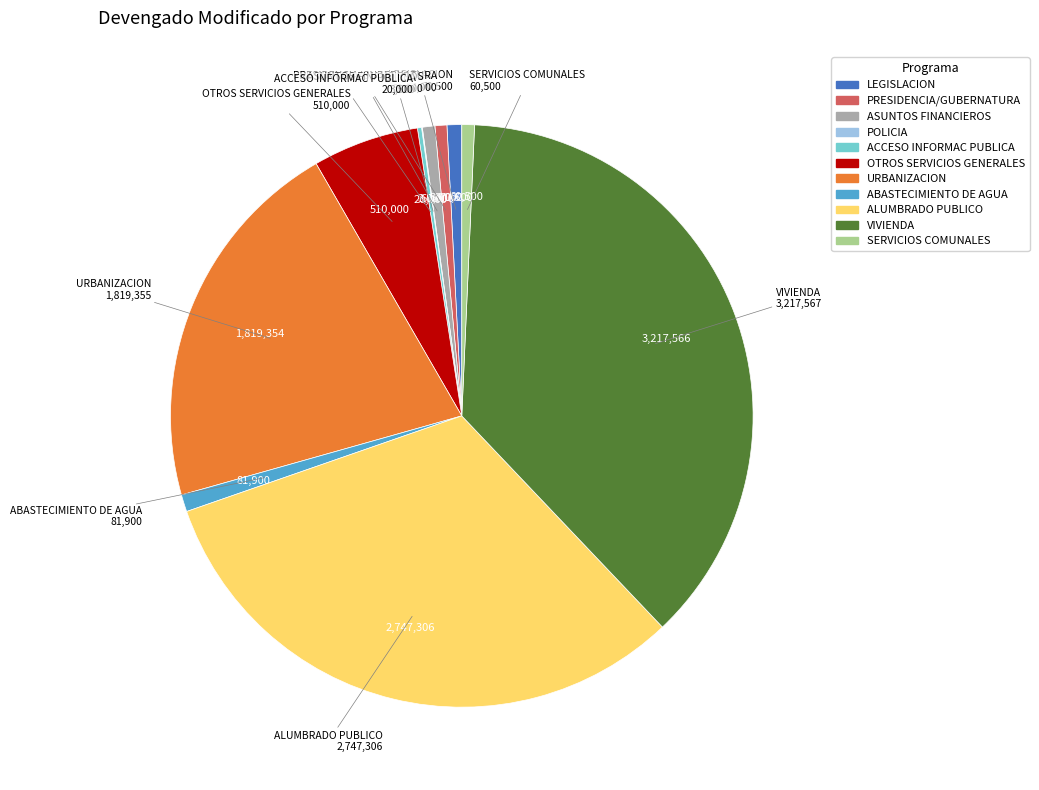

Which has a higher value, OTROS SERVICIOS GENERALES or PRESIDENCIA/GUBERNATURA?

OTROS SERVICIOS GENERALES